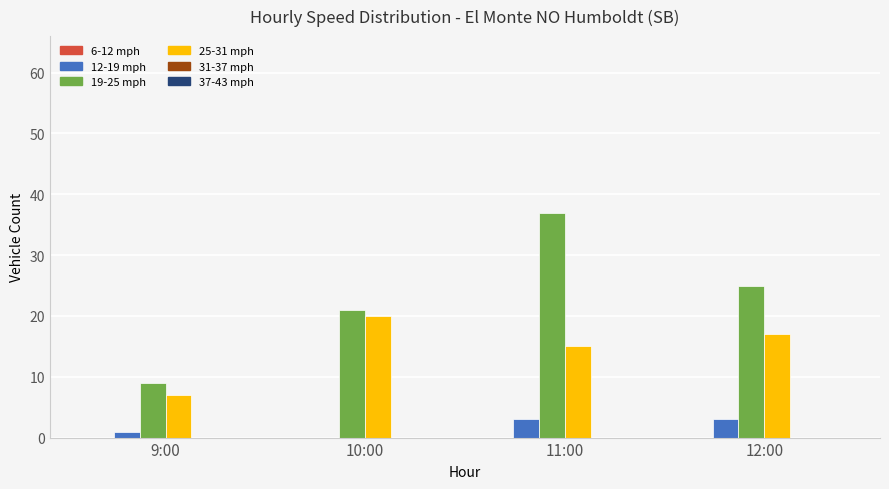

What is the greatest value displayed?

37